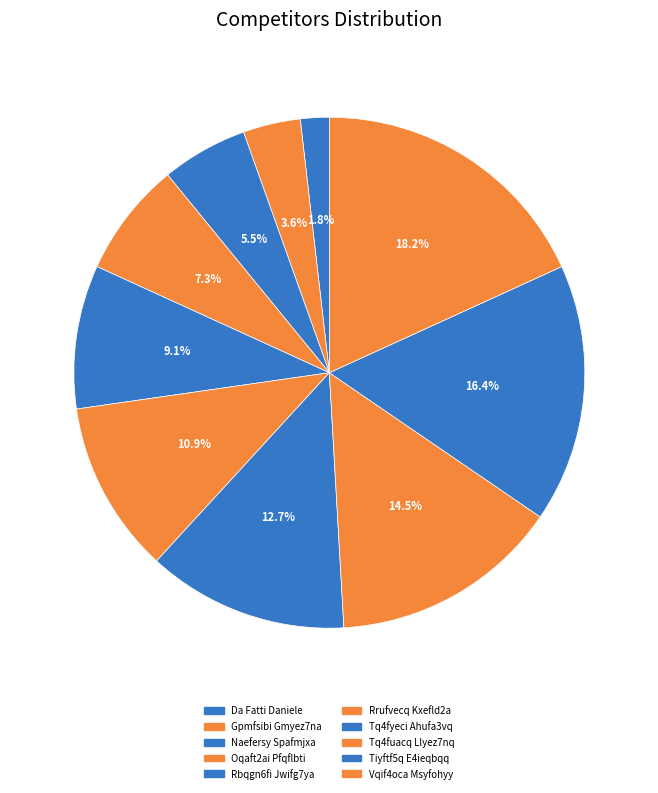

How many slices are in this pie chart?

10